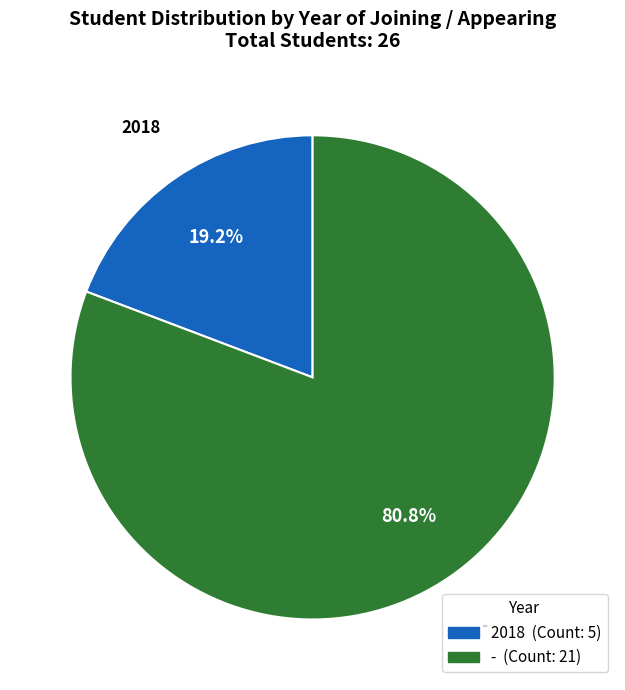

How many slices are in this pie chart?

2